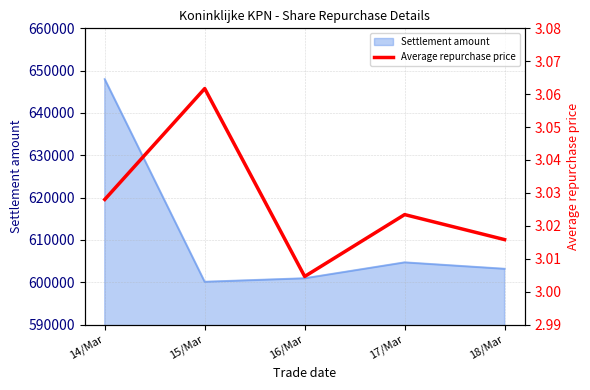

What position from the left is 15/Mar?

2